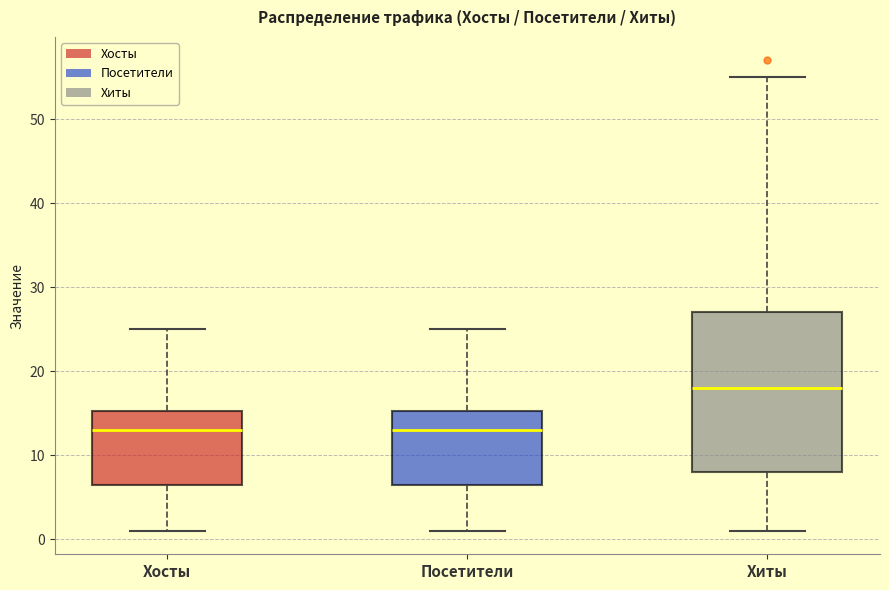

Comparing the boxes themselves (not the whiskers), which one is the tallest?

Хиты